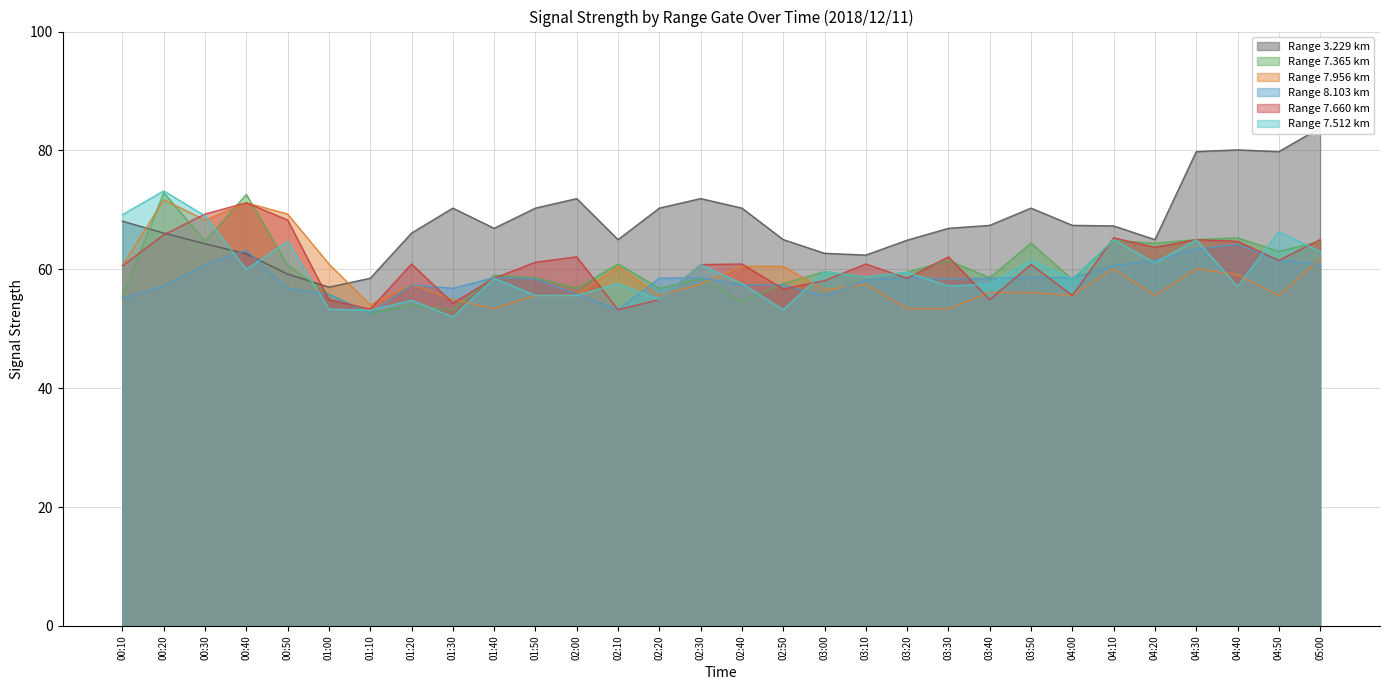

Reading right to left, what are all the values shown in this chart?

8.103: 05:00=60.8	04:50=61.5	04:40=64.2	04:30=63.4	04:20=61.5	04:10=60.6	04:00=58.6	03:50=58.6	03:40=58.5	03:30=58.4	03:20=58.6	03:10=58.2	03:00=55.5	02:50=57.4	02:40=57.4	02:30=58.6	02:20=58.5	02:10=53.2	02:00=55.8	01:50=58.4	01:40=58.6	01:30=56.8	01:20=57.4	01:10=52.6	01:00=55.8	00:50=56.8	00:40=63.2	00:30=60.8	00:20=57.2	00:10=55.1
7.660: 05:00=65.0	04:50=61.5	04:40=64.7	04:30=65.0	04:20=63.7	04:10=65.3	04:00=55.6	03:50=60.8	03:40=54.9	03:30=62.1	03:20=58.5	03:10=60.9	03:00=58.1	02:50=56.7	02:40=60.9	02:30=60.8	02:20=54.9	02:10=53.2	02:00=62.1	01:50=61.2	01:40=58.5	01:30=54.3	01:20=60.9	01:10=53.3	01:00=54.9	00:50=68.3	00:40=71.2	00:30=69.3	00:20=65.8	00:10=60.6
7.365: 05:00=64.7	04:50=63.0	04:40=65.3	04:30=65.0	04:20=64.4	04:10=64.8	04:00=58.3	03:50=64.4	03:40=58.6	03:30=61.5	03:20=59.5	03:10=58.7	03:00=59.6	02:50=57.6	02:40=54.6	02:30=58.4	02:20=56.8	02:10=60.9	02:00=56.8	01:50=58.6	01:40=59.0	01:30=53.1	01:20=54.0	01:10=52.6	01:00=55.8	00:50=60.7	00:40=72.6	00:30=64.7	00:20=72.9	00:10=55.3
7.956: 05:00=61.8	04:50=55.6	04:40=59.1	04:30=60.1	04:20=55.6	04:10=60.1	04:00=55.6	03:50=56.1	03:40=56.1	03:30=53.4	03:20=53.4	03:10=57.5	03:00=56.5	02:50=60.5	02:40=60.5	02:30=57.5	02:20=55.6	02:10=60.5	02:00=55.6	01:50=55.6	01:40=53.4	01:30=54.9	01:20=57.5	01:10=54.0	01:00=60.9	00:50=69.3	00:40=71.2	00:30=68.3	00:20=71.7	00:10=60.6
3.229: 05:00=83.8	04:50=79.8	04:40=80.1	04:30=79.8	04:20=65.0	04:10=67.3	04:00=67.4	03:50=70.3	03:40=67.4	03:30=66.9	03:20=64.9	03:10=62.4	03:00=62.7	02:50=65.0	02:40=70.3	02:30=71.9	02:20=70.3	02:10=65.0	02:00=71.9	01:50=70.3	01:40=66.9	01:30=70.3	01:20=66.1	01:10=58.5	01:00=57.0	00:50=59.2	00:40=62.6	00:30=64.3	00:20=66.1	00:10=68.1
7.512: 05:00=63.0	04:50=66.3	04:40=57.1	04:30=65.0	04:20=61.1	04:10=65.0	04:00=58.4	03:50=61.5	03:40=57.5	03:30=57.2	03:20=59.5	03:10=58.7	03:00=59.6	02:50=53.2	02:40=57.6	02:30=60.8	02:20=54.9	02:10=57.6	02:00=55.6	01:50=55.6	01:40=58.5	01:30=52.0	01:20=54.8	01:10=53.1	01:00=53.3	00:50=64.7	00:40=60.0	00:30=69.0	00:20=73.2	00:10=69.2